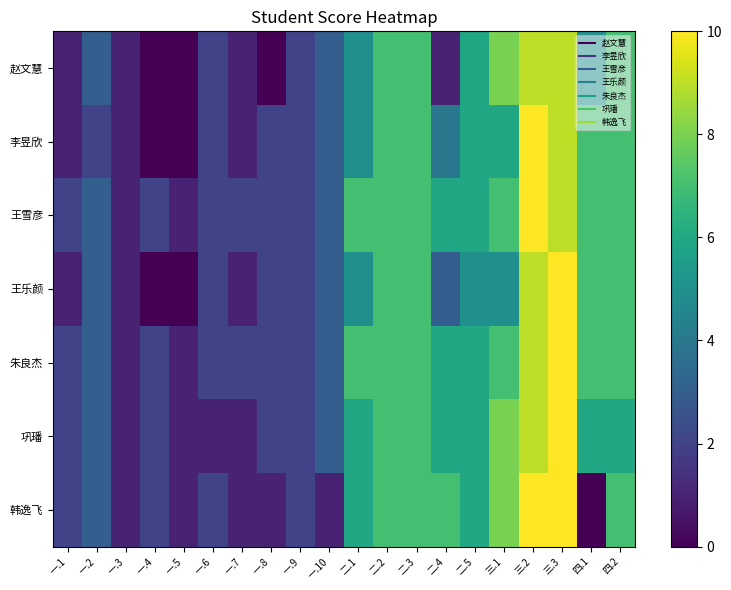

Count the number of categories in the chart.

20